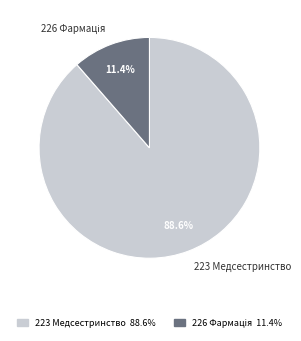

To the nearest percent, what is the difference between the largest and smallest slice percentages?

77%